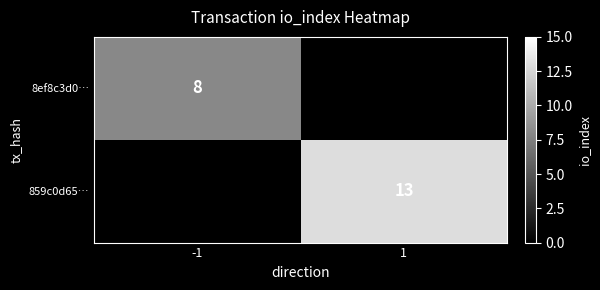

True or false: 8ef8c3d0… has a value of 8 at -1.

True